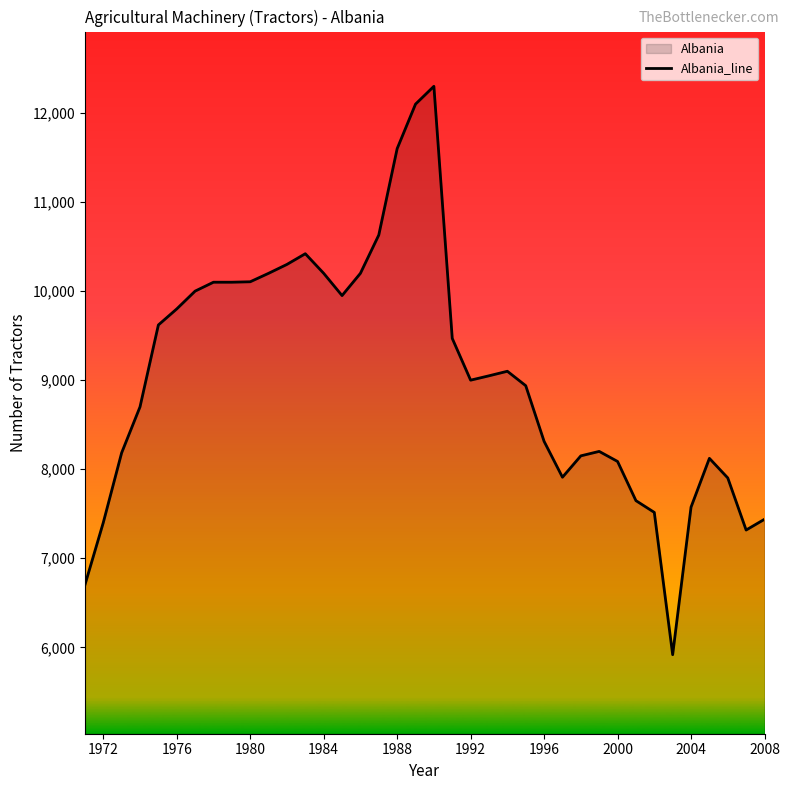

What value does the data have at 1988, to the nearest 100?

11600